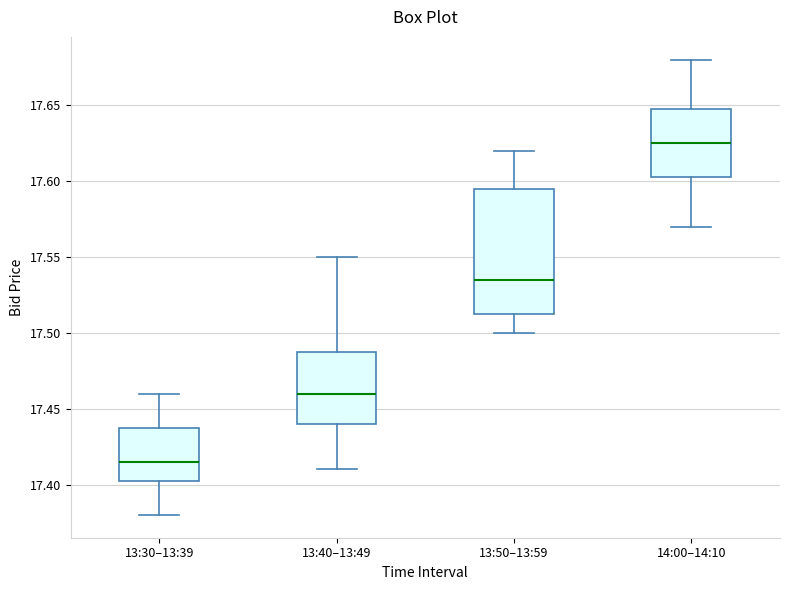

Reading left to right, read every box against the y-axis: the position of its median line, the range the box covers, and the ends of its whiskers. The values are not printed on the chart, so give them approximately, as read against the axis.

13:30–13:39: median 17.415, box 17.405 to 17.440, whiskers 17.380 to 17.460
13:40–13:49: median 17.460, box 17.440 to 17.490, whiskers 17.410 to 17.550
13:50–13:59: median 17.535, box 17.515 to 17.595, whiskers 17.500 to 17.620
14:00–14:10: median 17.625, box 17.605 to 17.650, whiskers 17.570 to 17.680